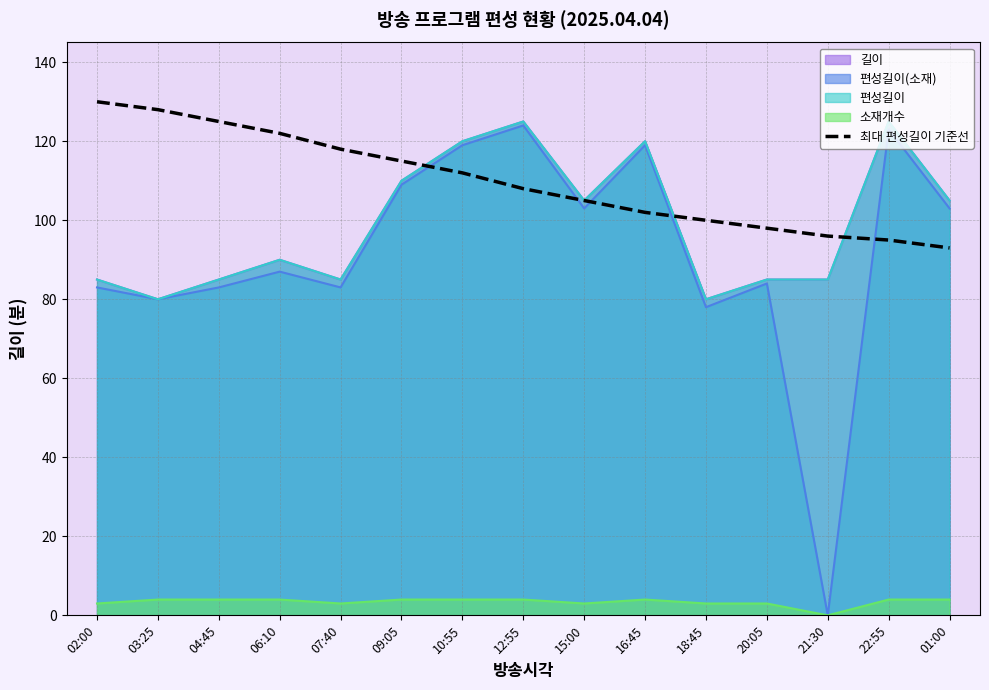

Reading left to right, extract all data points from this chart.

02:00=130	03:25=128	04:45=125	06:10=122	07:40=118	09:05=115	10:55=112	12:55=108	15:00=105	16:45=102	18:45=100	20:05=98	21:30=96	22:55=95	01:00=93